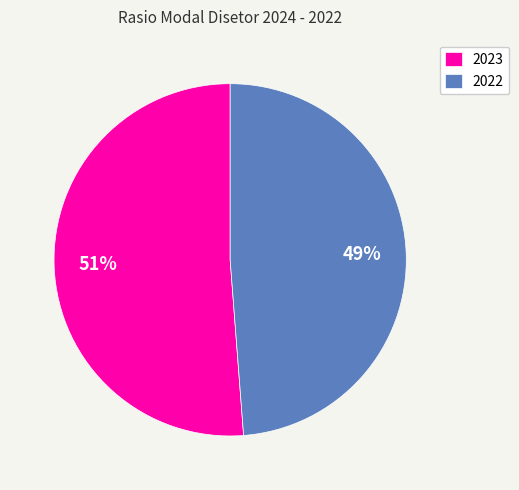

Does 2022 account for over 50% of the chart?

No